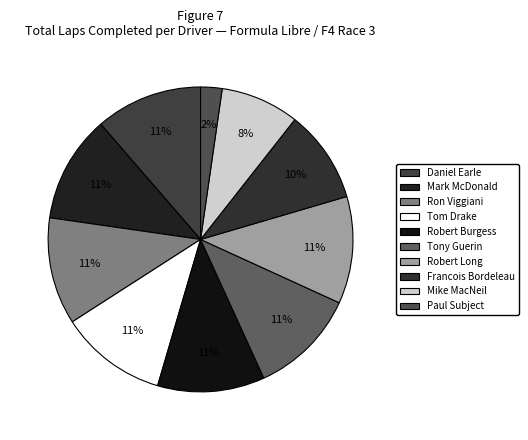

Does Robert Burgess account for over 50% of the chart?

No